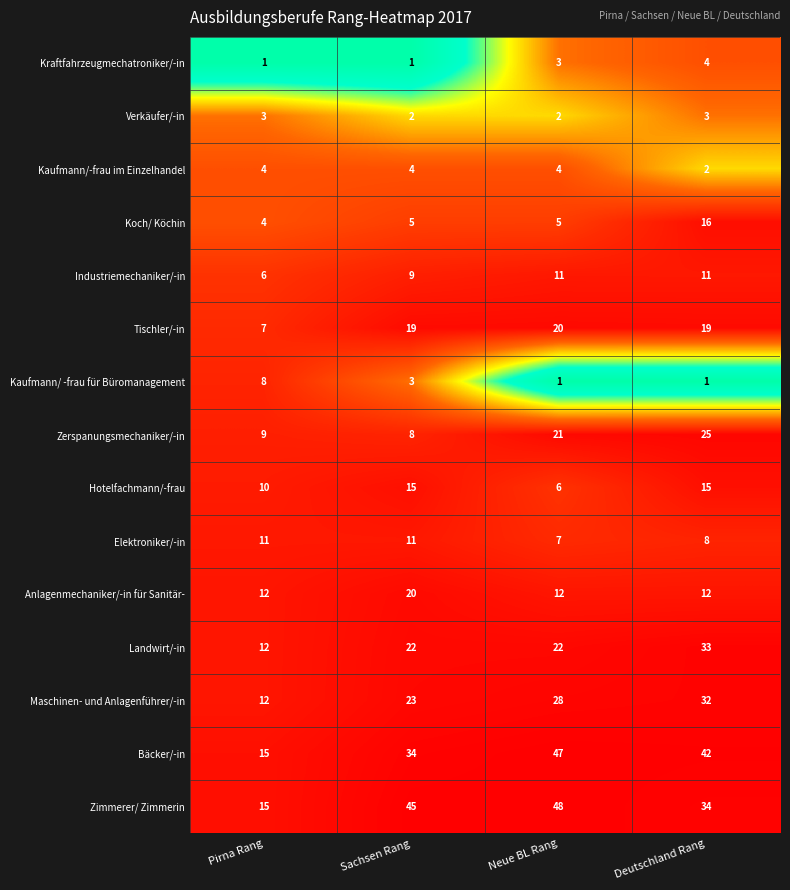

What is the highest value of the Bäcker/-in series?

47